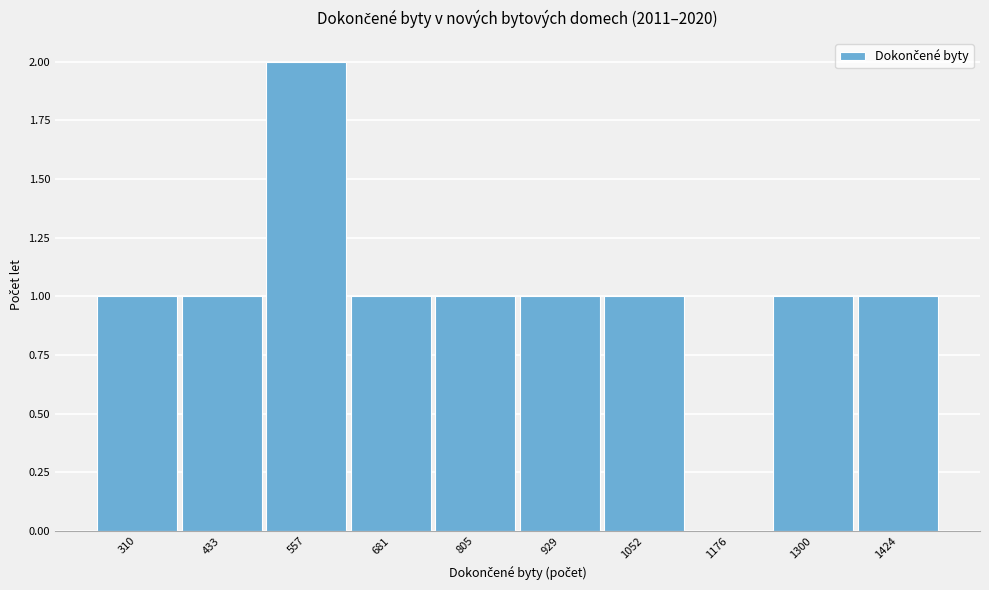

Reading right to left, what are all the values shown in this chart?

1424=1	1300=1	1176=0	1052=1	929=1	805=1	681=1	557=2	433=1	310=1